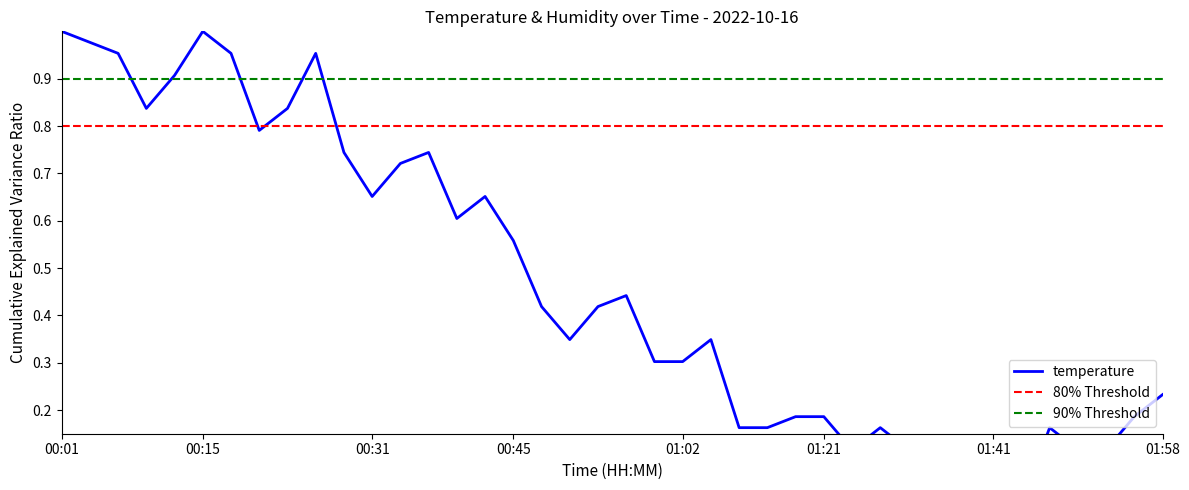

What is the value of the 31st point from the left?

0.1